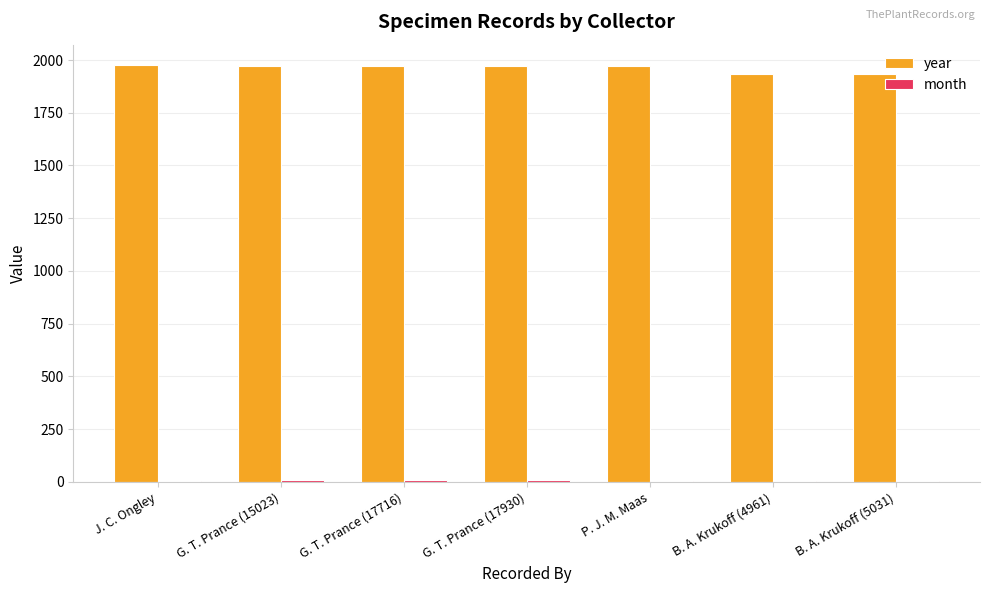

Which series has the largest range (max minus min)?

year